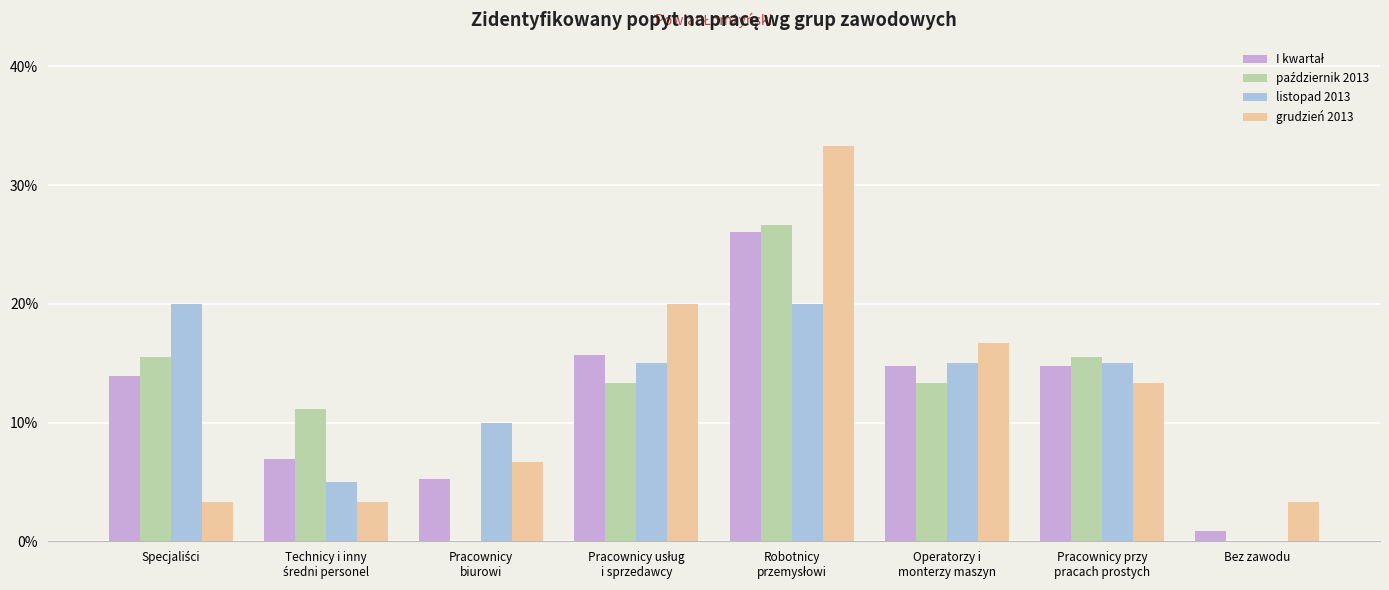

Where is grudzień 2013 nearest to the value 0?

Specjaliści